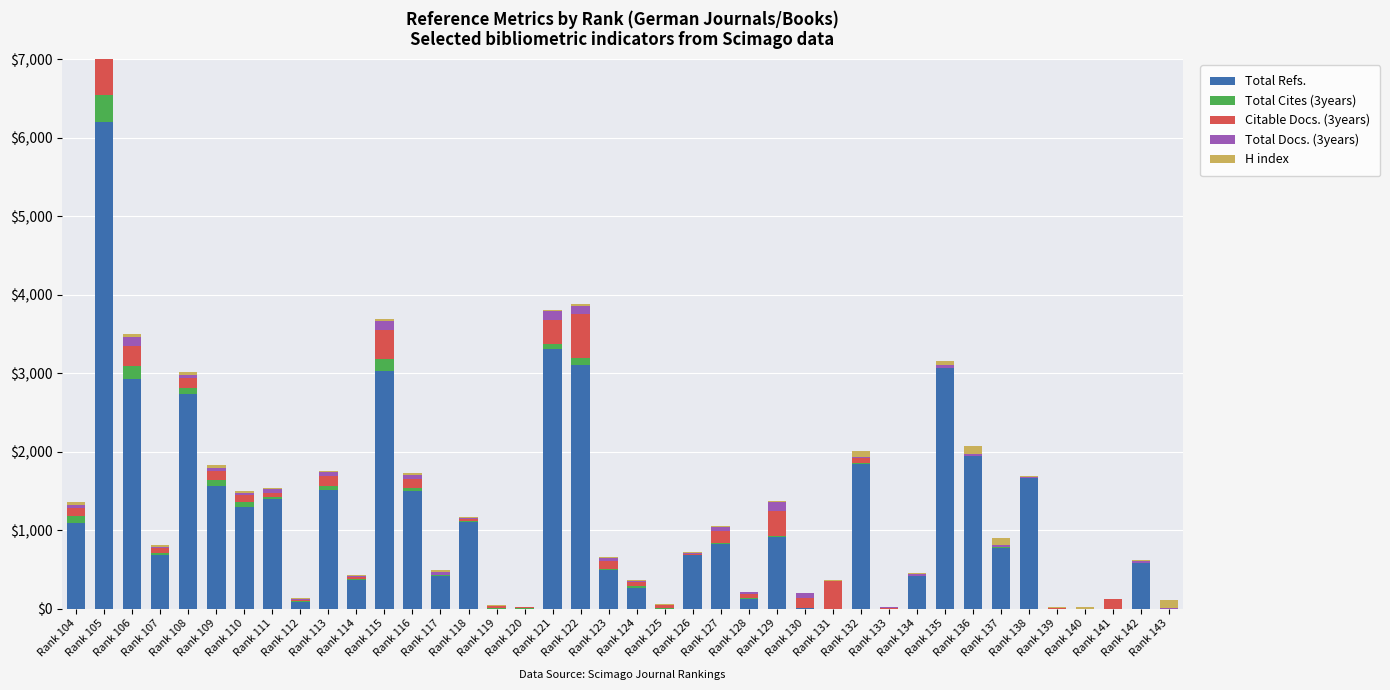

What is the maximum value for H index?

102